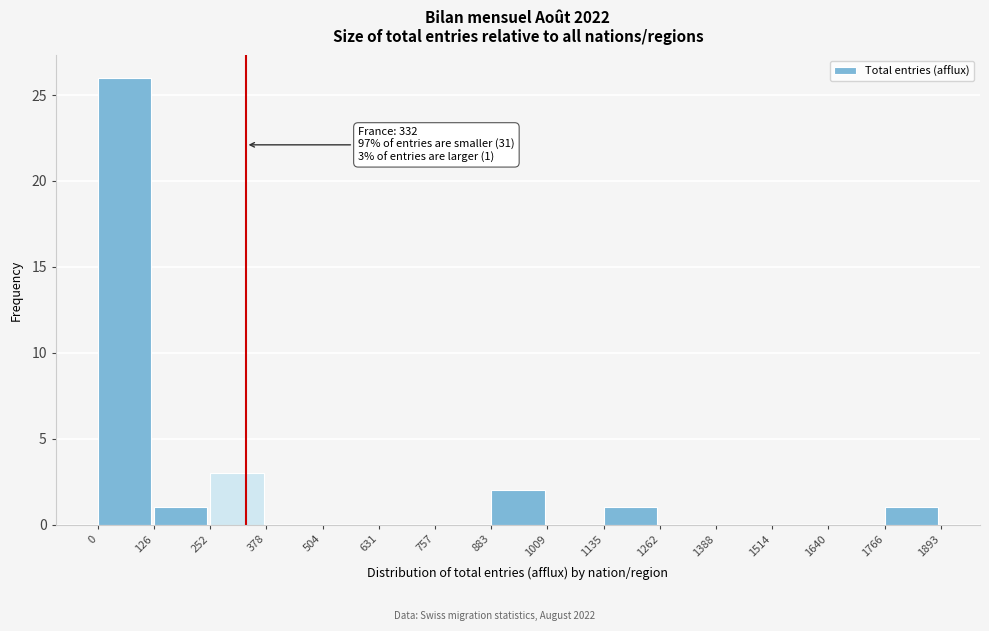

Which range on the x-axis has the tallest bar?

0 to 126